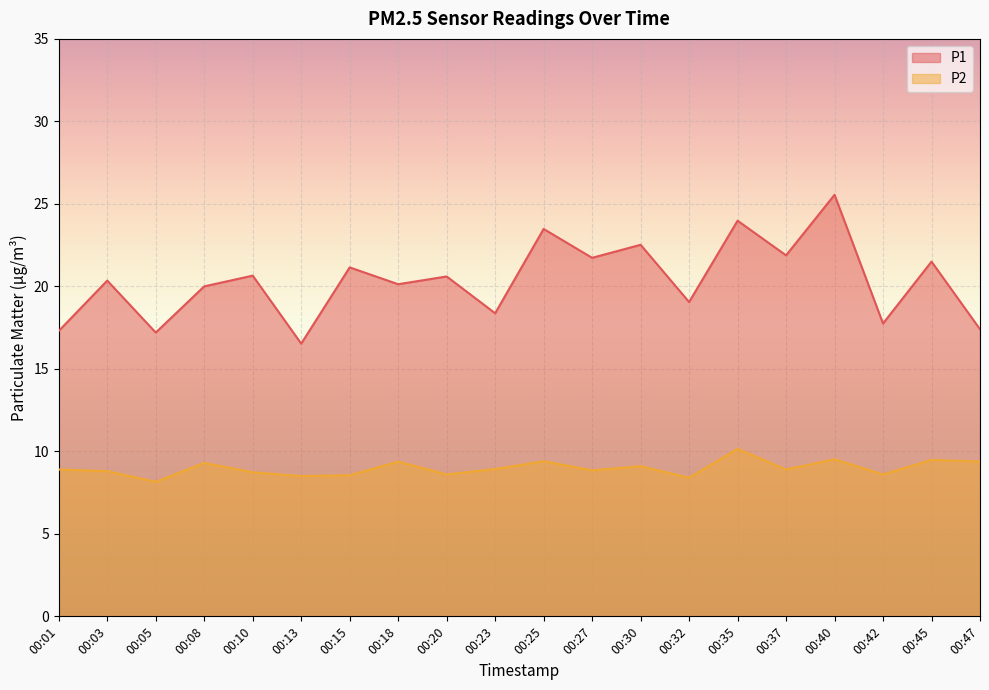

What is the difference between the maximum and minimum values in the P2 series?

2.0